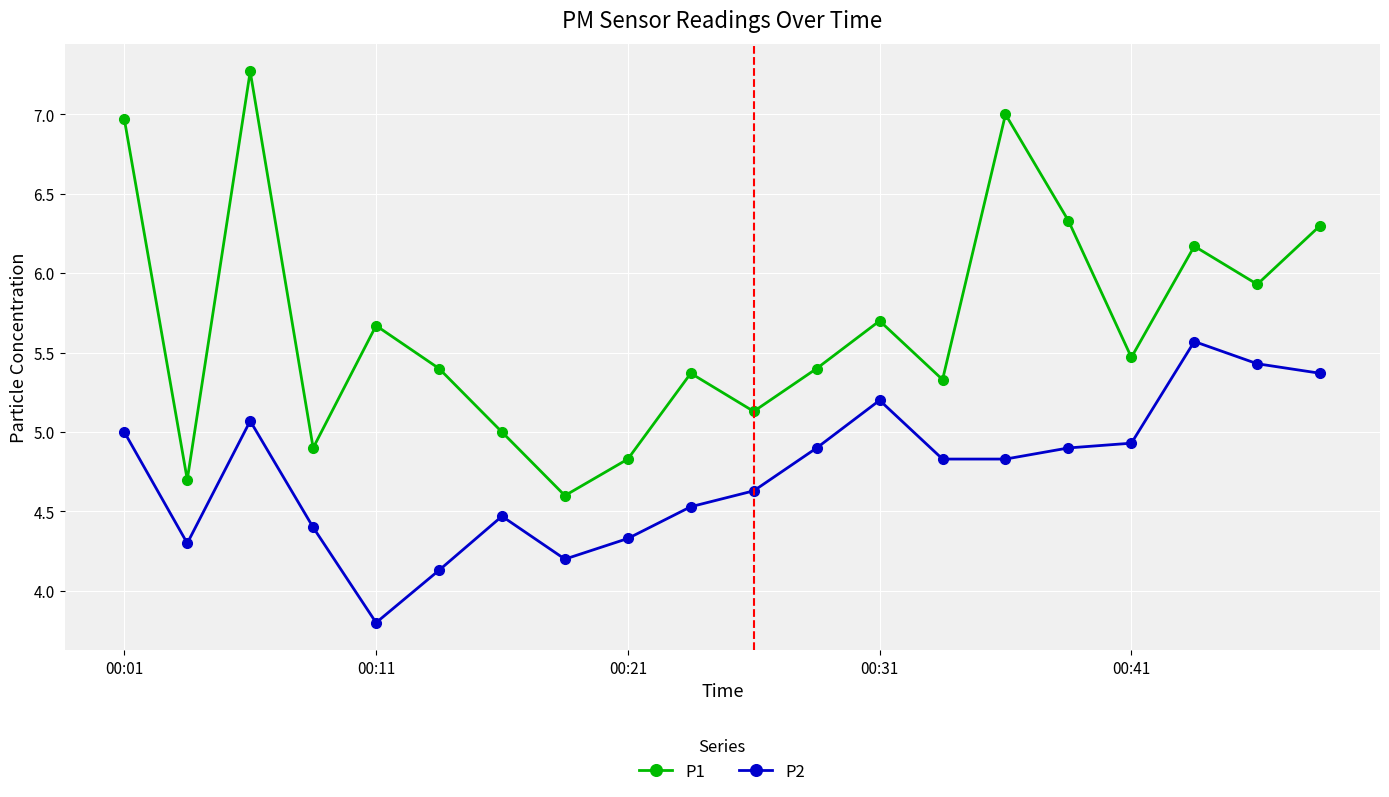

True or false: P1 and P2 cross at least once.

False